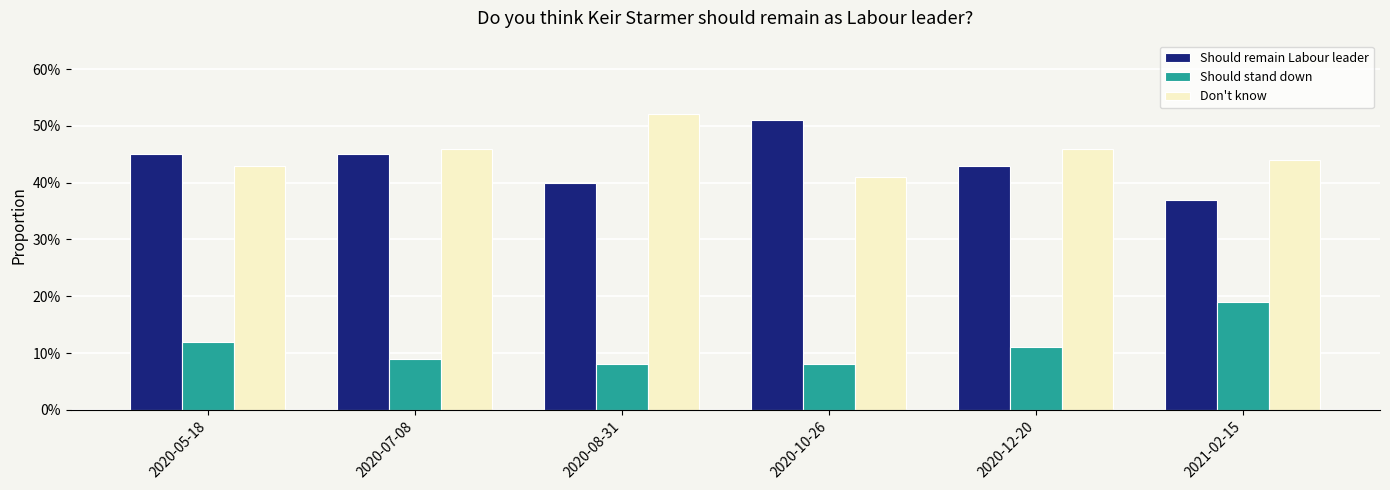

Between 2021-02-15 and 2020-10-26, which is larger?

2020-10-26